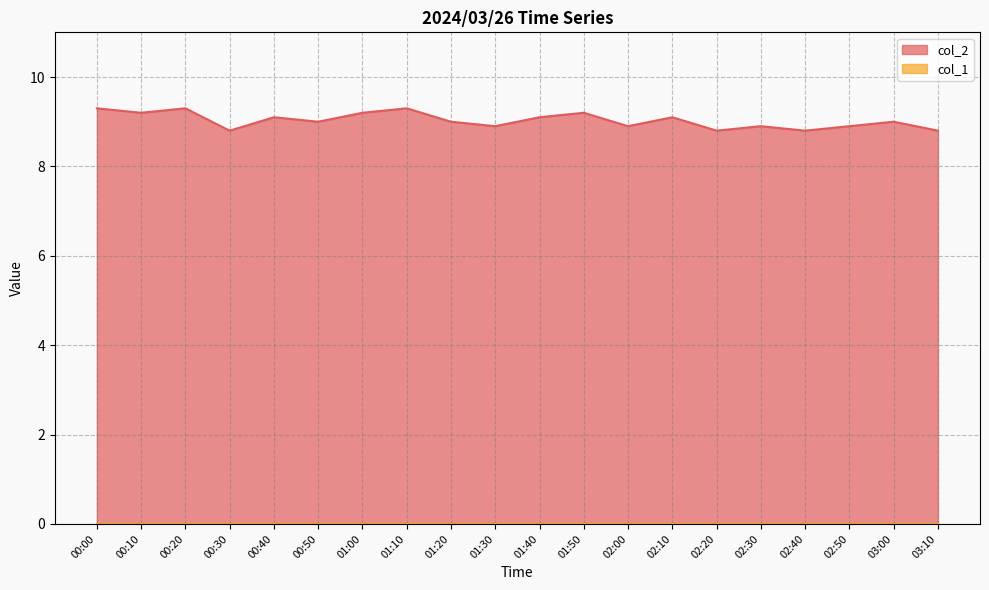

What is the maximum value shown in the chart?

9.3